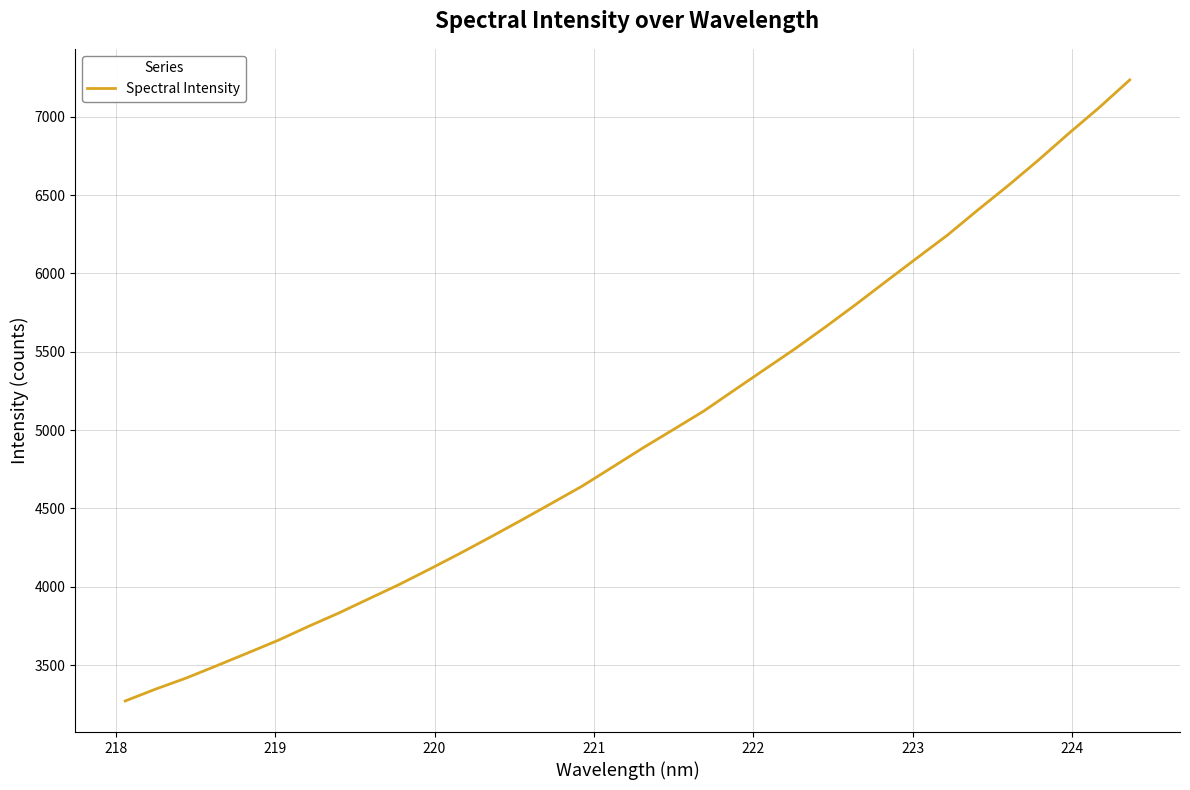

What is the greatest value displayed?

7235.0